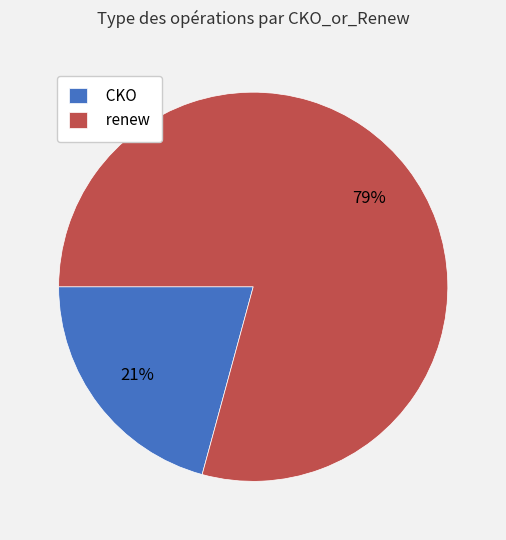

Is it true that CKO is 32% of the pie?

False